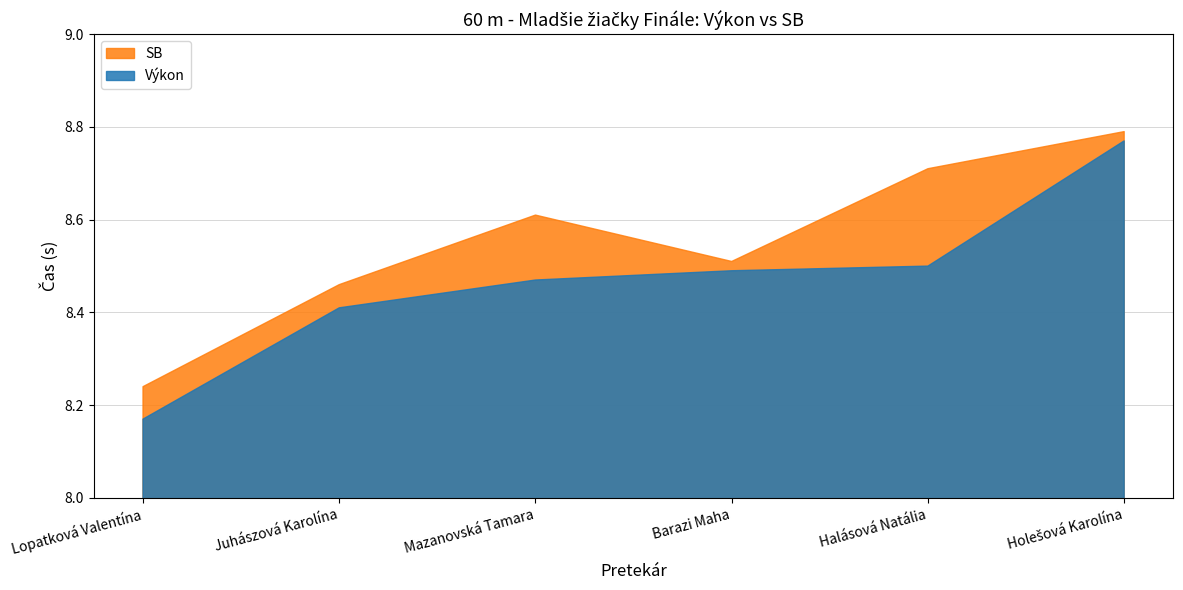

What position from the right is Holešová Karolína?

1